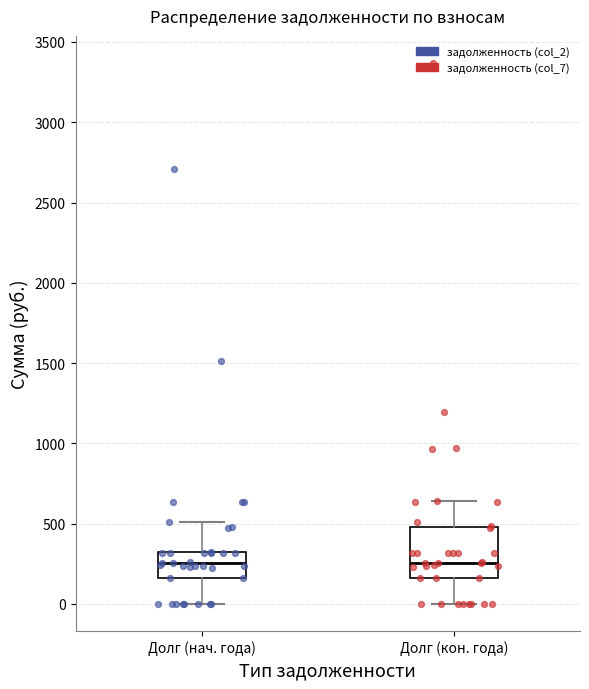

Reading left to right, read every box against the y-axis: the position of its median line, the range the box covers, and the ends of its whiskers. The values are not printed on the chart, so give them approximately, as read against the axis.

Долг (нач. года): median 250, box 150 to 300, whiskers 0 to 500
Долг (кон. года): median 250, box 150 to 500, whiskers 0 to 650